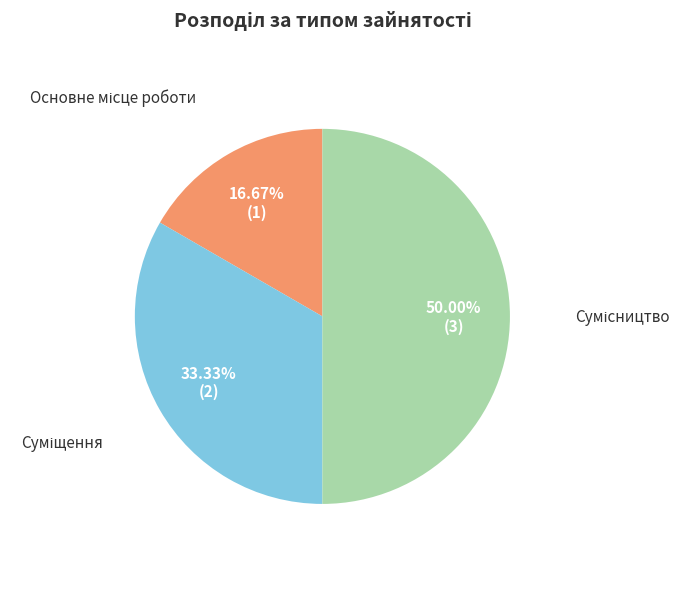

Which category has the biggest portion of the pie?

Сумісництво